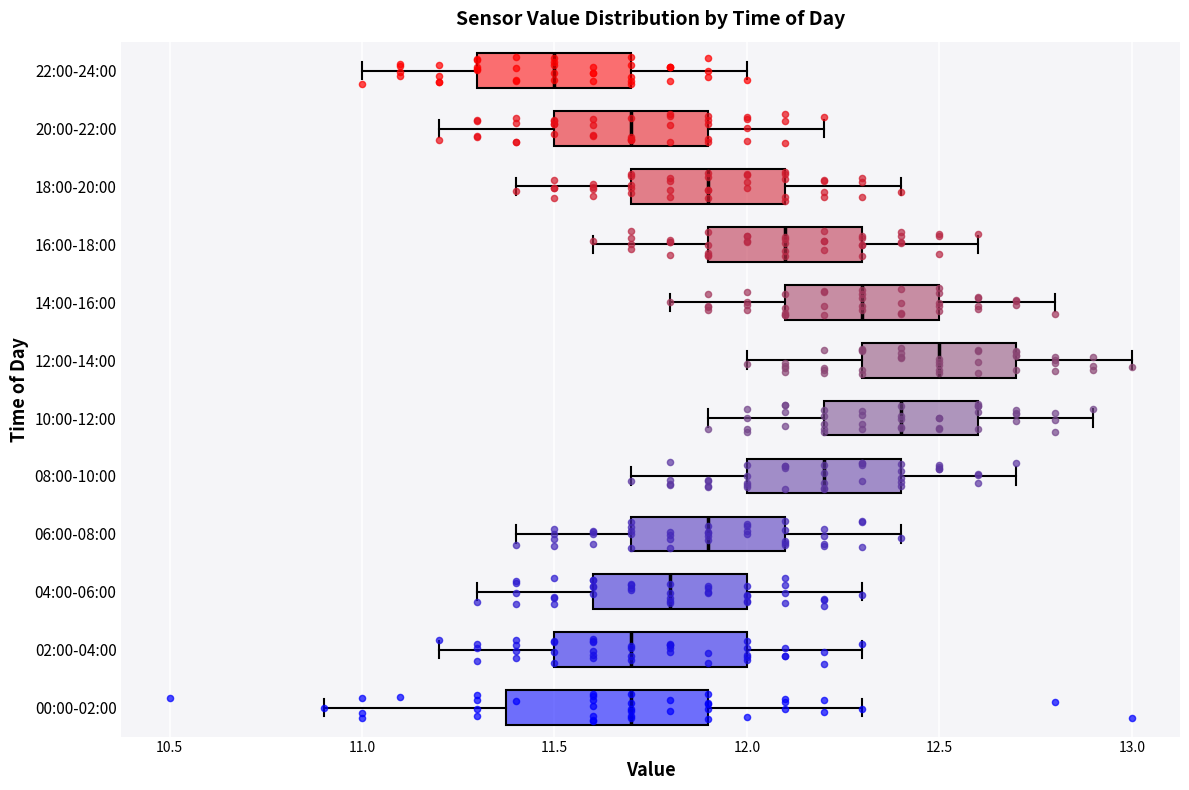

Where does the left whisker of the box for 12:00-14:00 end on the x-axis? The values are not printed on the chart, so give them approximately, as read against the axis.

12.0